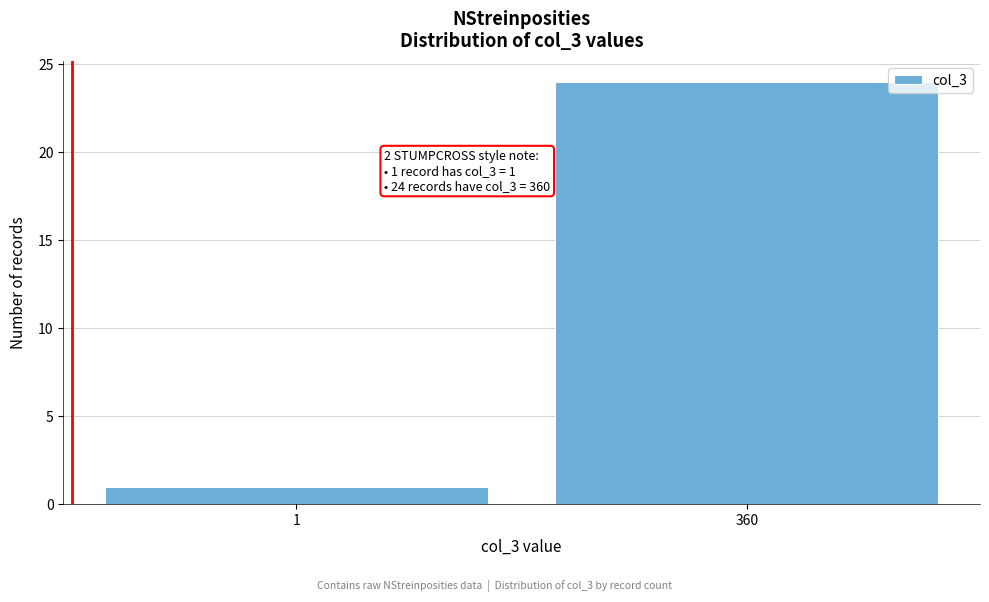

Reading left to right, extract all data points from this chart.

1=1	360=24